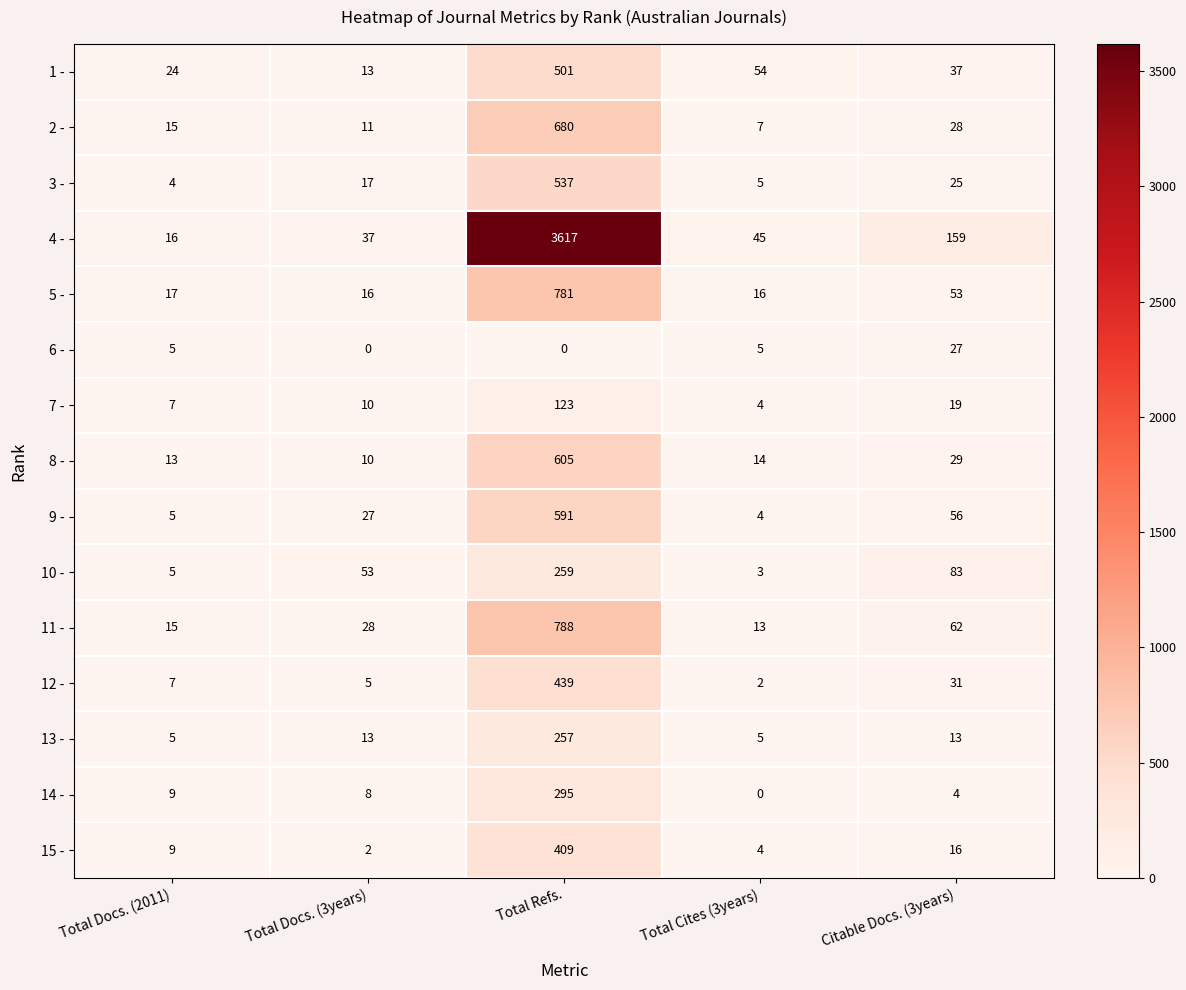

List the labels in order of 9 - value, largest first.

Total Refs., Citable Docs. (3years), Total Docs. (3years), Total Docs. (2011), Total Cites (3years)